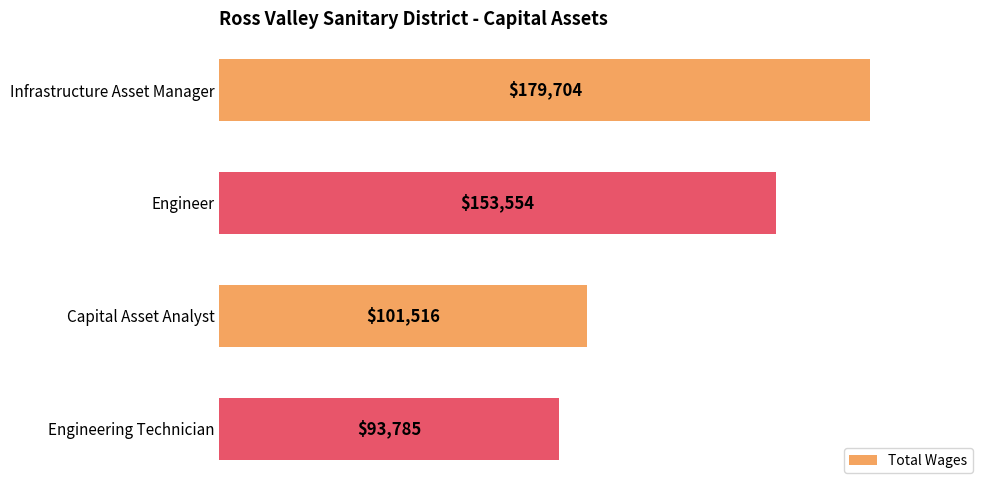

Is it true that the value at Capital Asset Analyst is 101516?

True